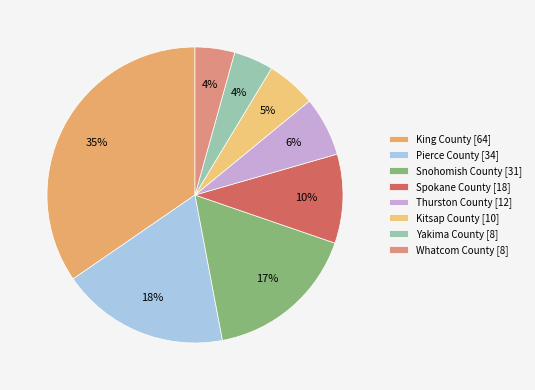

How many segments does this pie chart have?

8